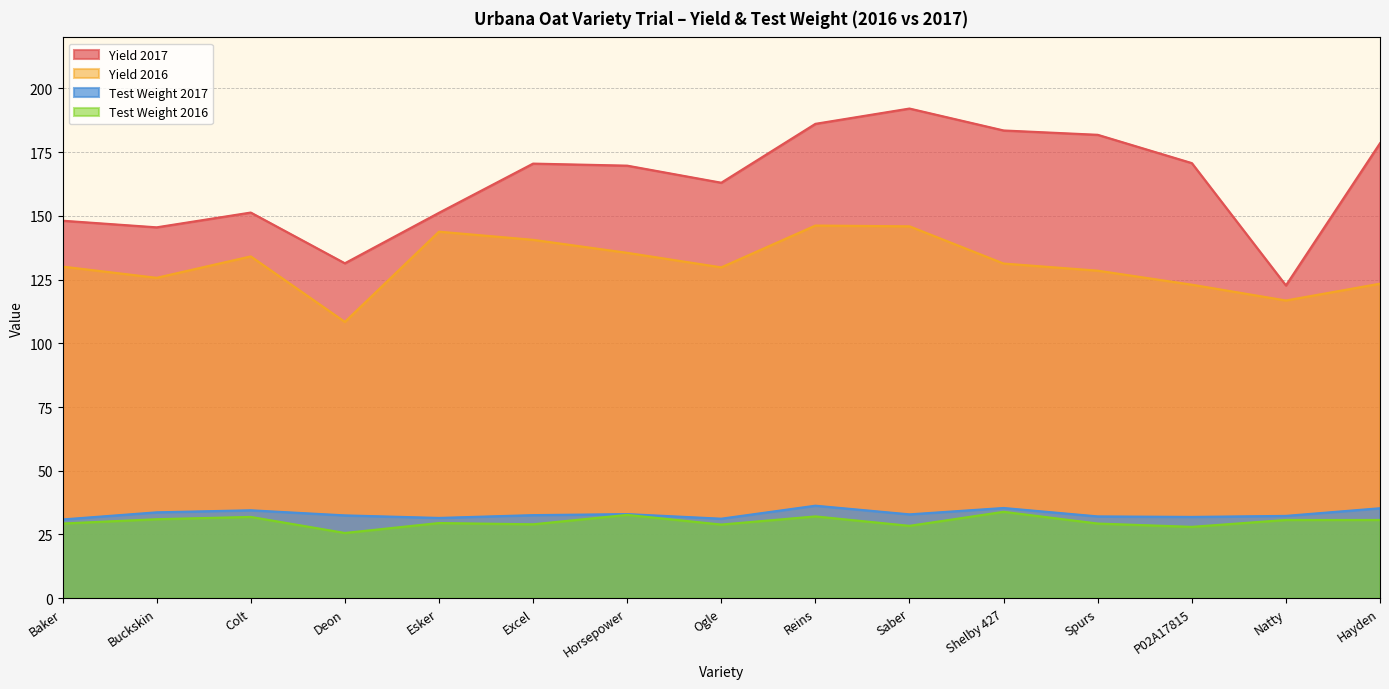

The Yield 2016 series shows 145.9 at Saber. True or false?

True